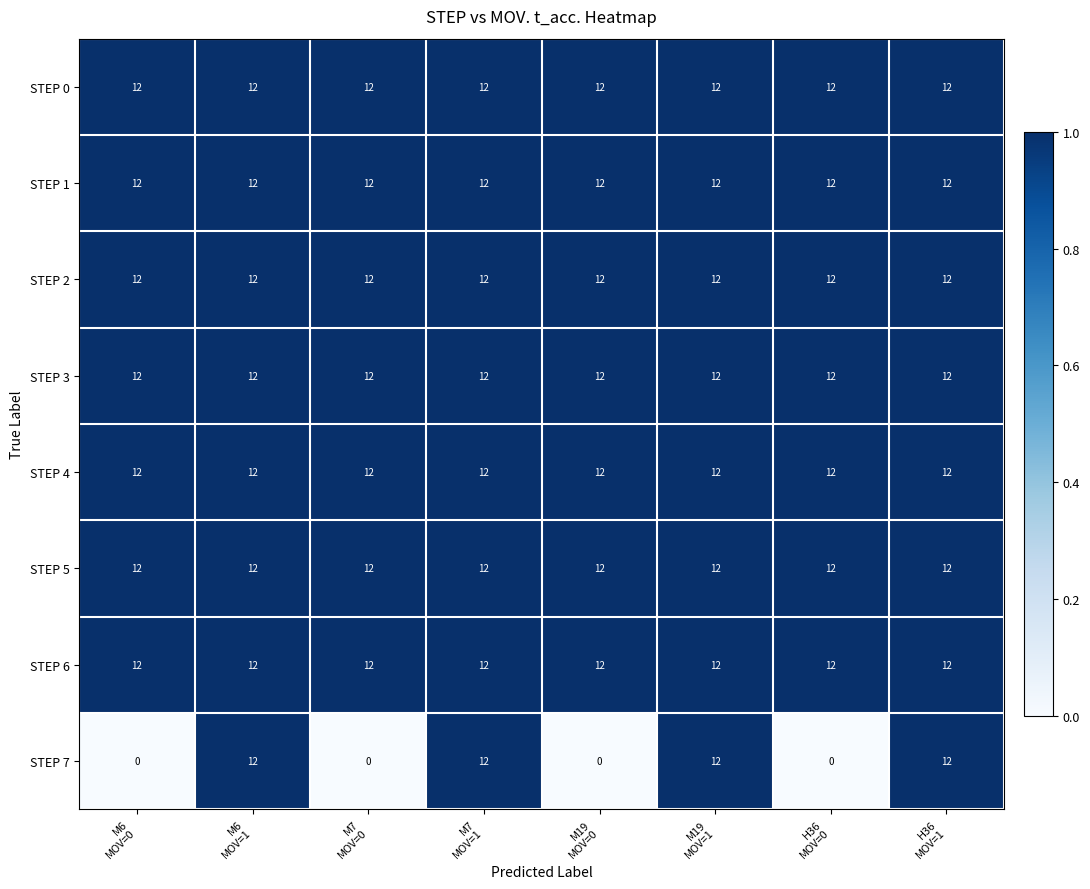

What is the maximum value shown in the chart?

12